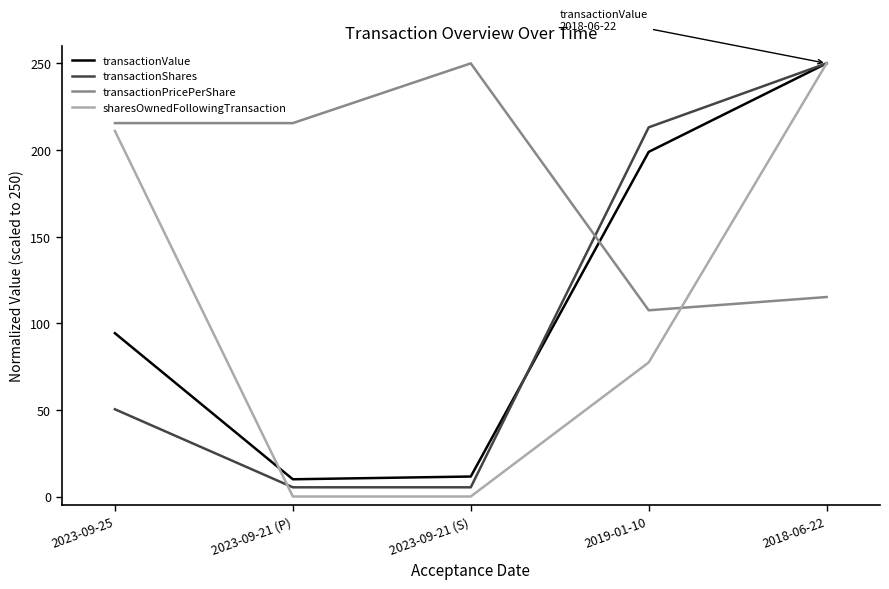

What is the highest value of the sharesOwnedFollowingTransaction series?

250.0